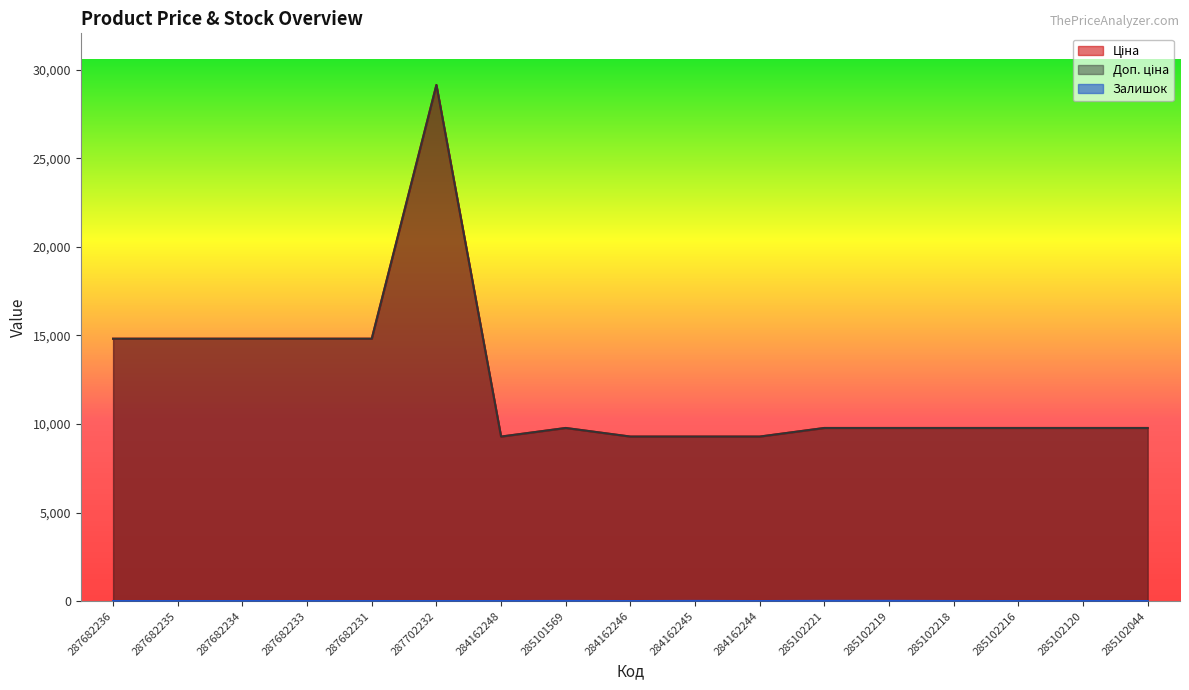

Does the chart have visible grid lines?

No